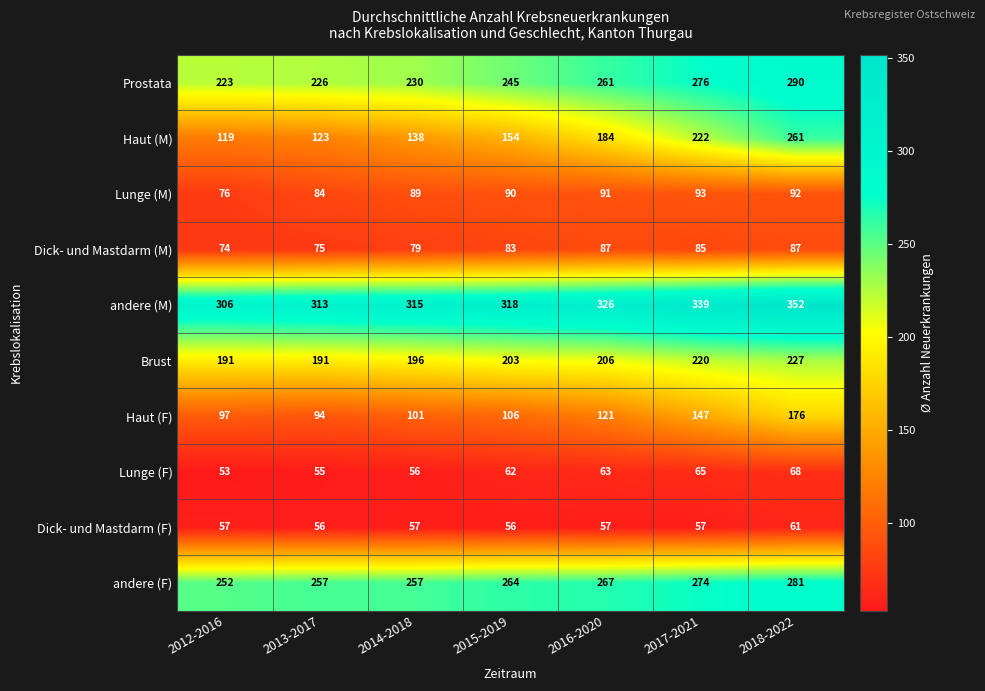

Is it true that Prostata equals 104 at 2015-2019?

False